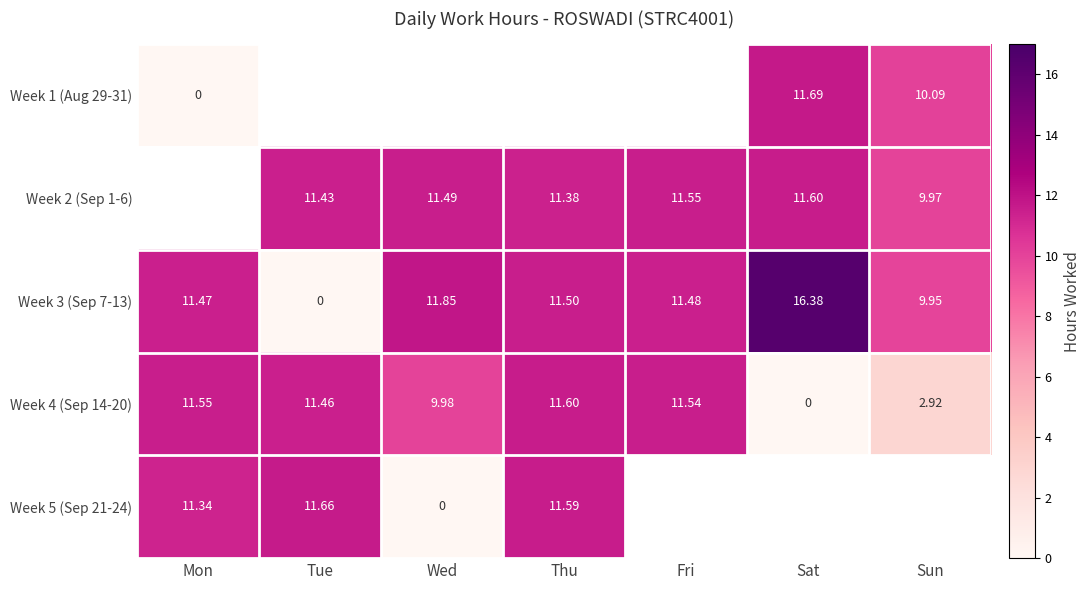

At which label does Week 3 (Sep 7-13) first exceed 11?

Mon